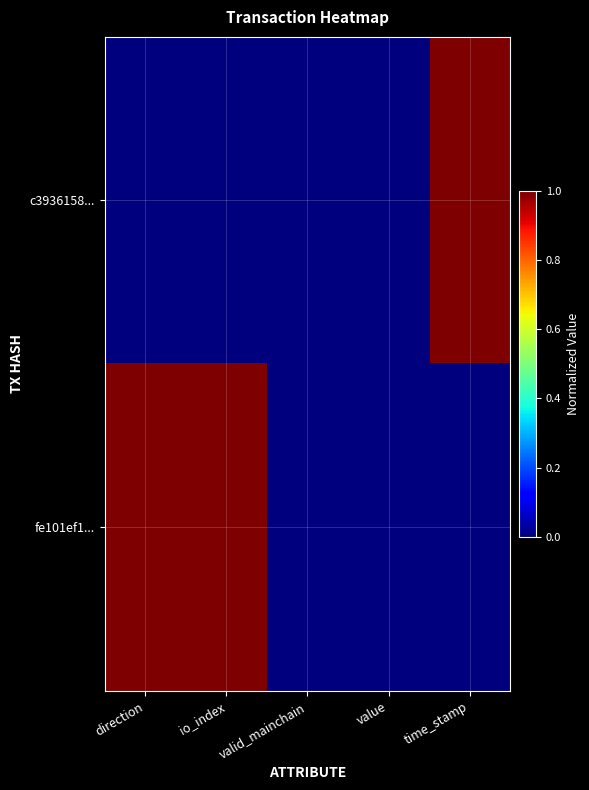

List the series in order of their overall mean, lowest first.

c3936158..., fe101ef1...